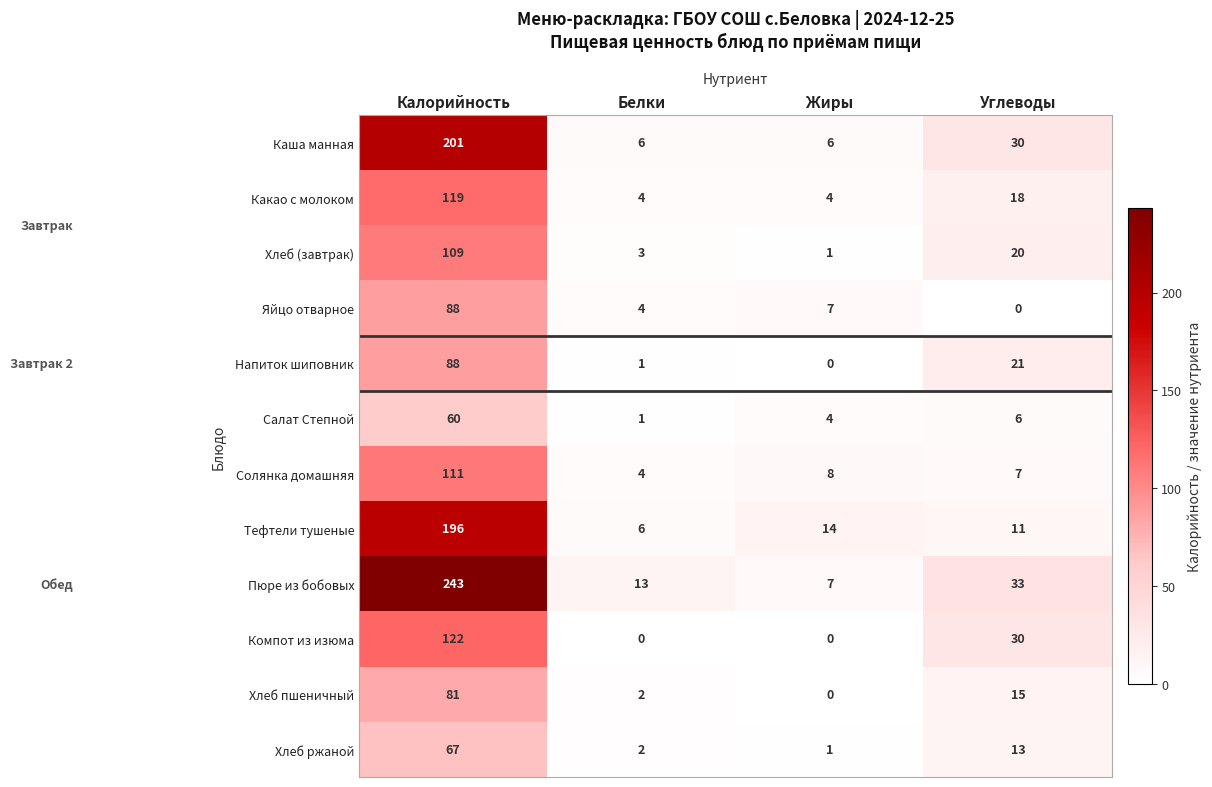

Which category has the highest value in the Компот из изюма series?

Калорийность